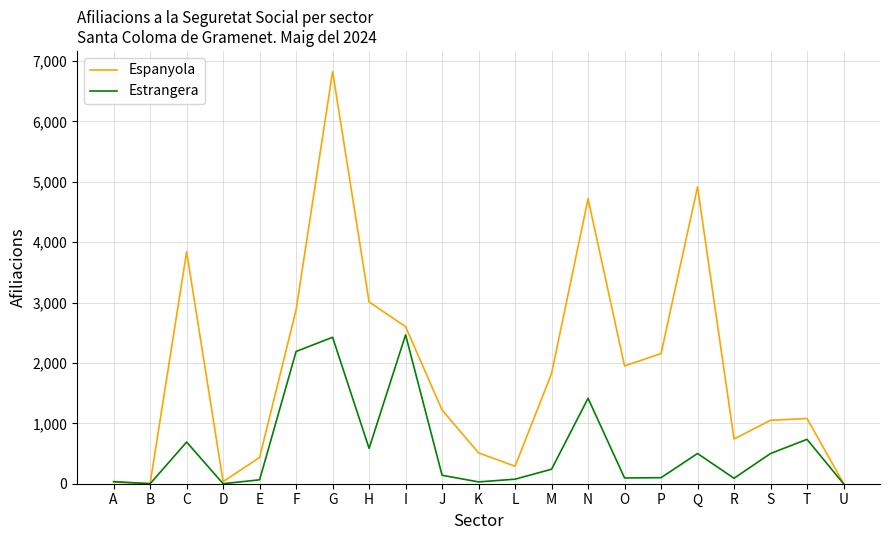

True or false: Espanyola has more than 1 points higher than both neighbors.

True